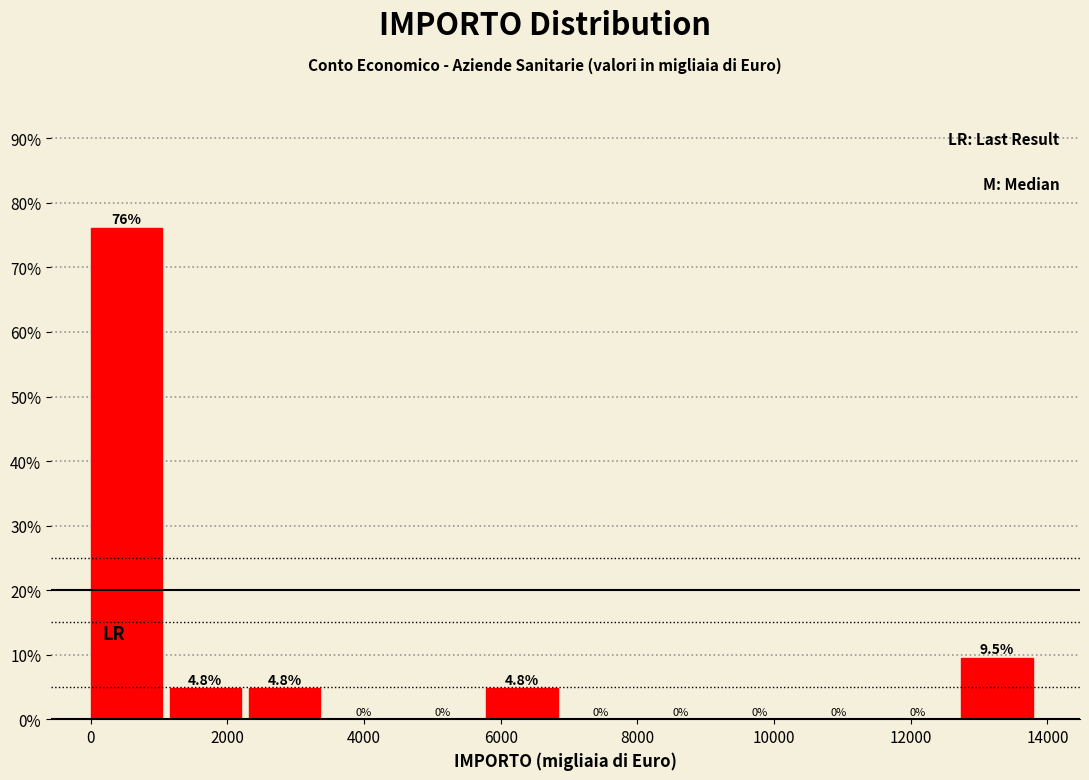

How tall is the bar that spans 12800 to 13800 on the x-axis? The bar edges are not printed on the chart, so give them approximately, as read against the axis.

9.5